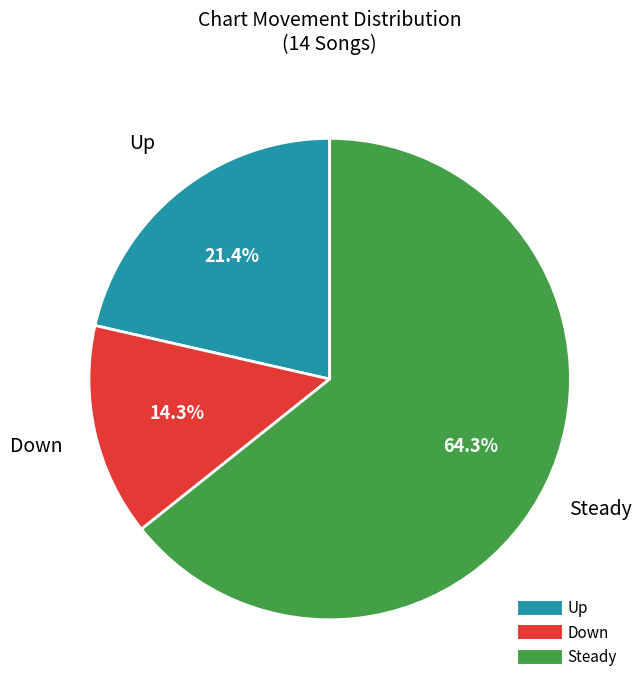

Count the number of slices in the pie.

3